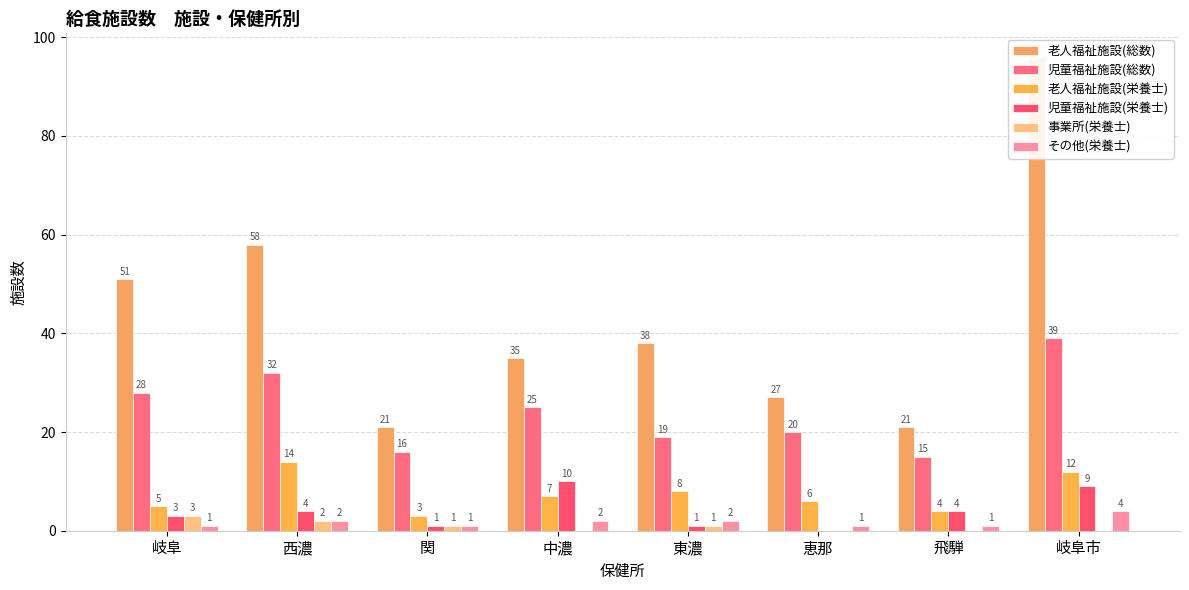

What is the difference between the second highest and minimum values in the その他(栄養士) series?

1